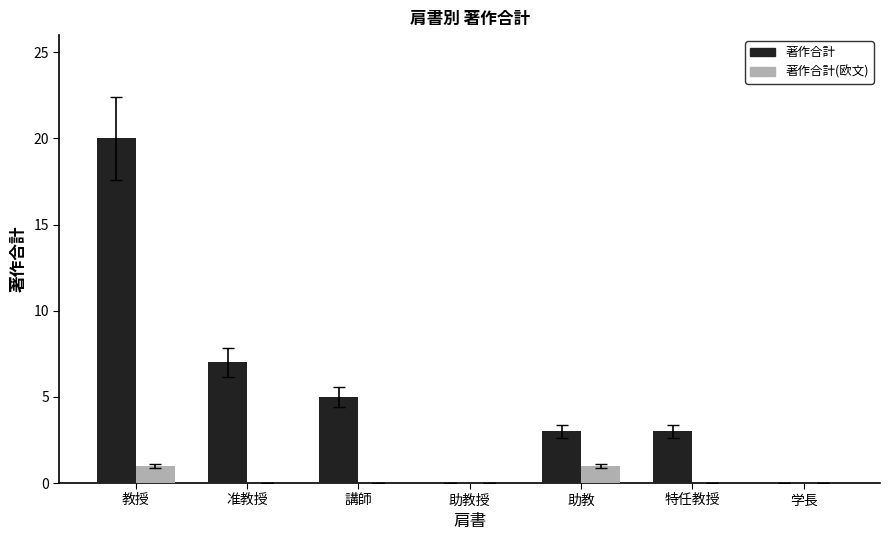

Where does the 著作合計 series first go above 3?

教授